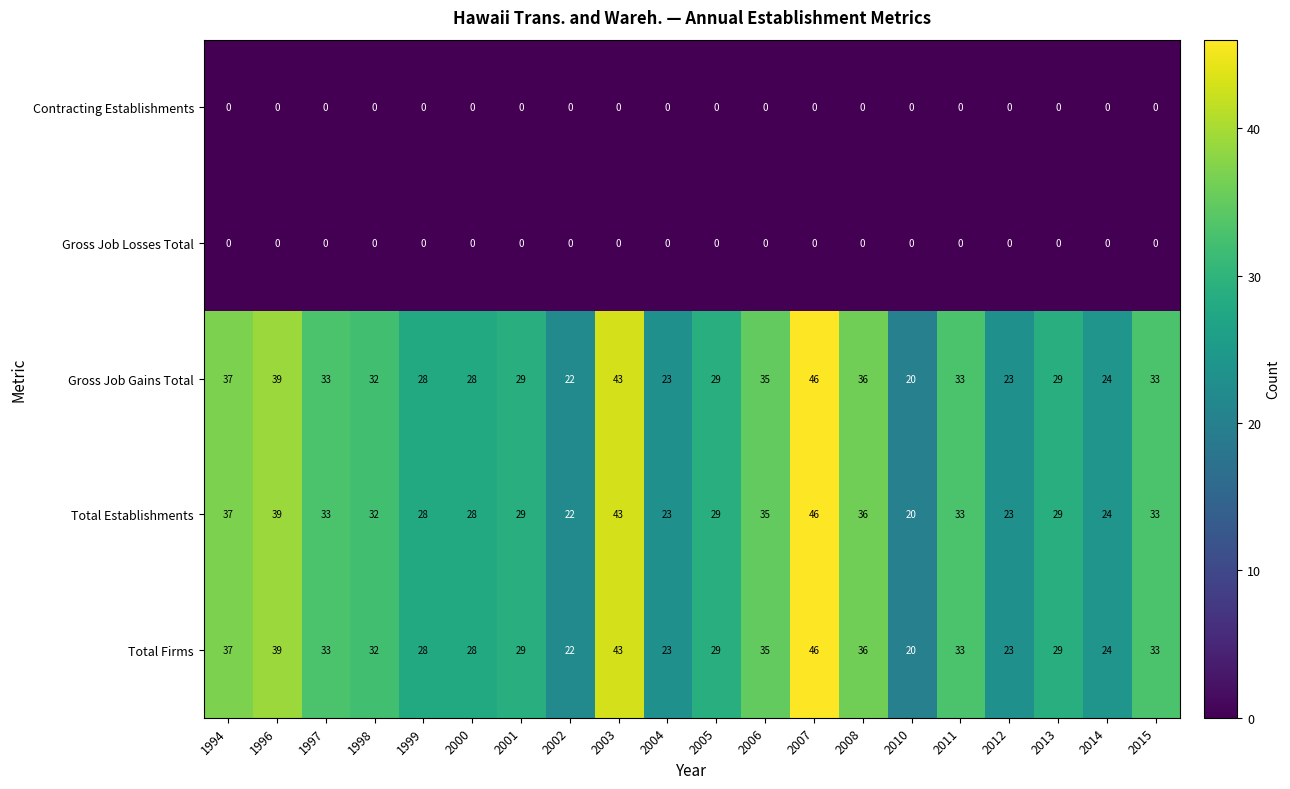

What is the total value across all series at 2013?

87